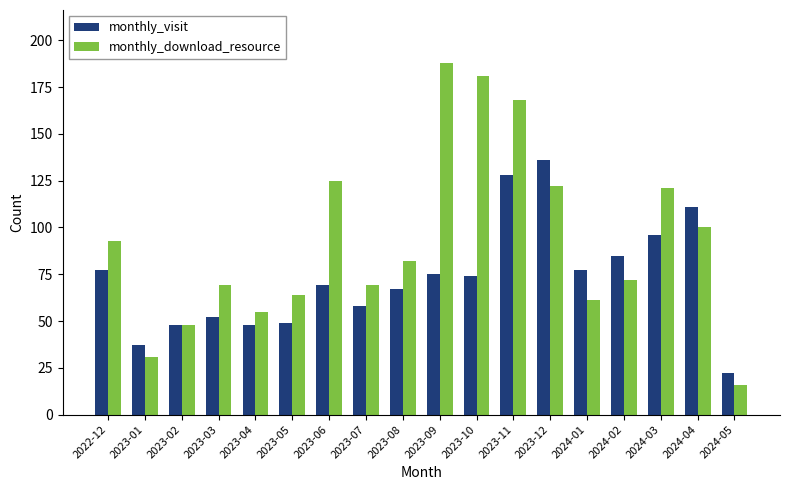

What is the value of the monthly_visit bar at the 2nd from the left?

37